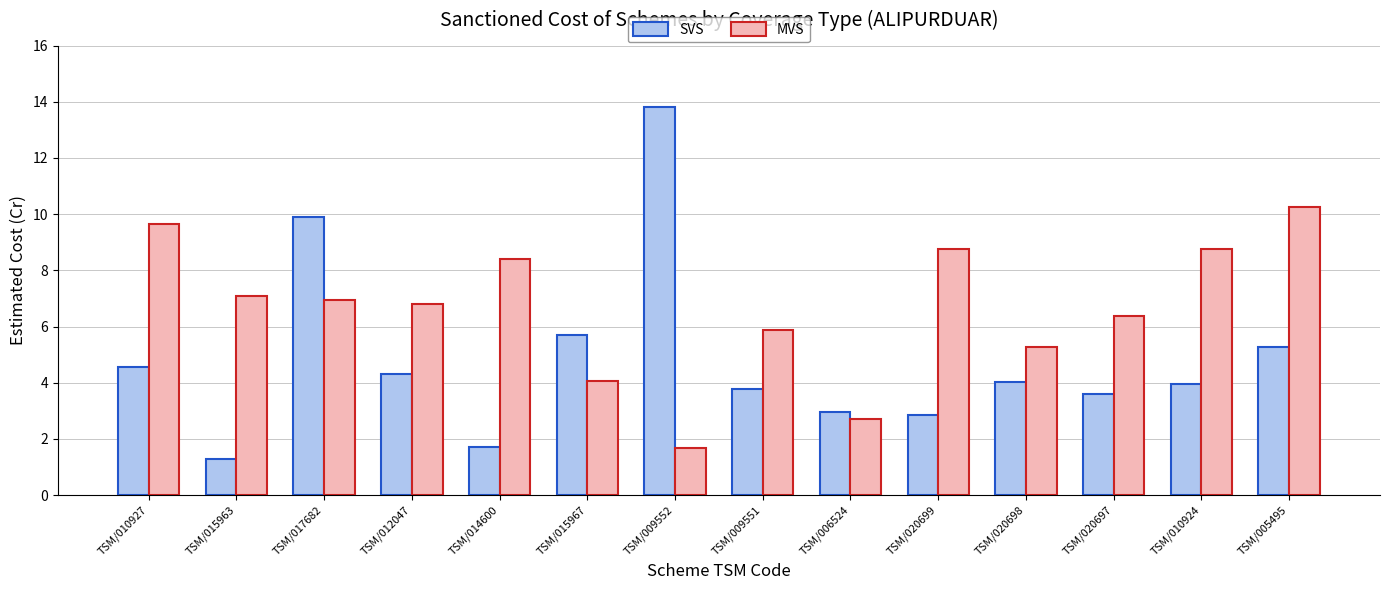

The MVS series shows 11.9 at TSM/015963. True or false?

False